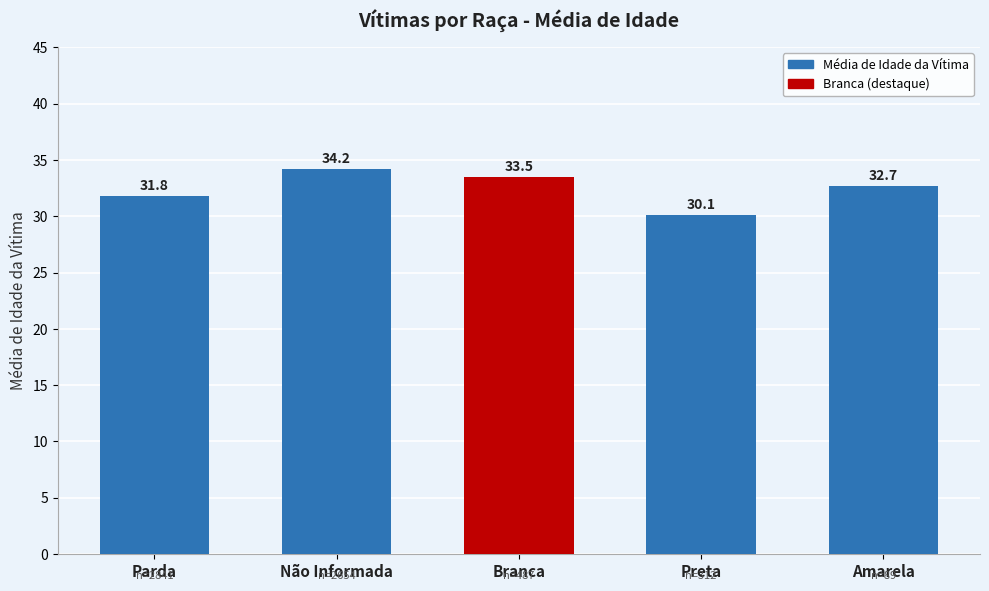

What is the difference between the maximum and second lowest values?

2.4